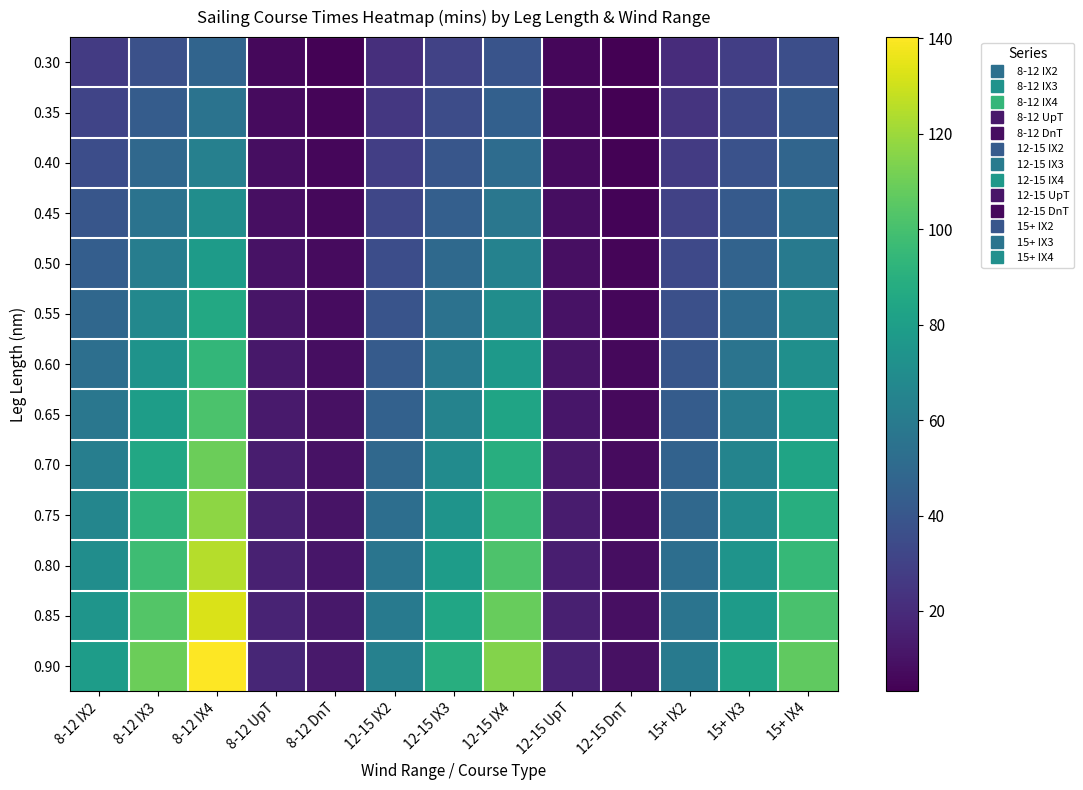

Which has a higher value, 12-15 DnT or 12-15 UpT?

12-15 UpT